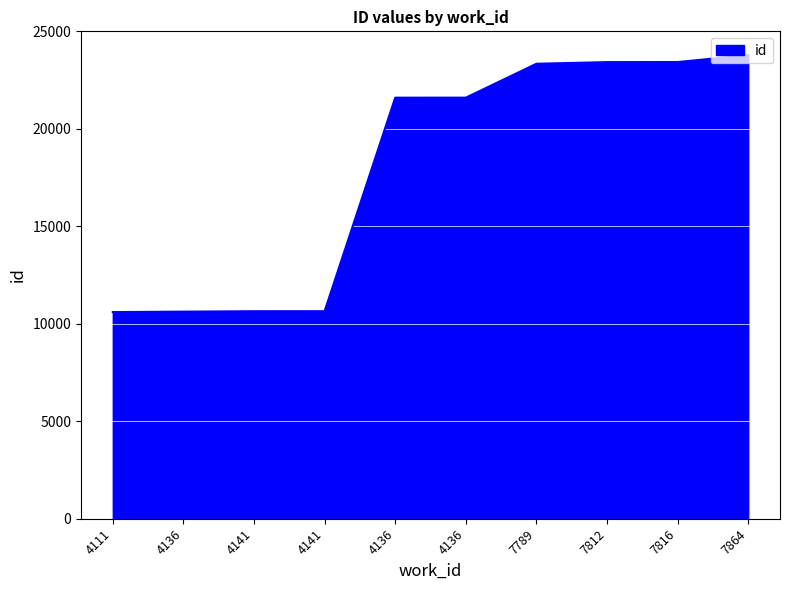

How many lines are shown in the chart?

1